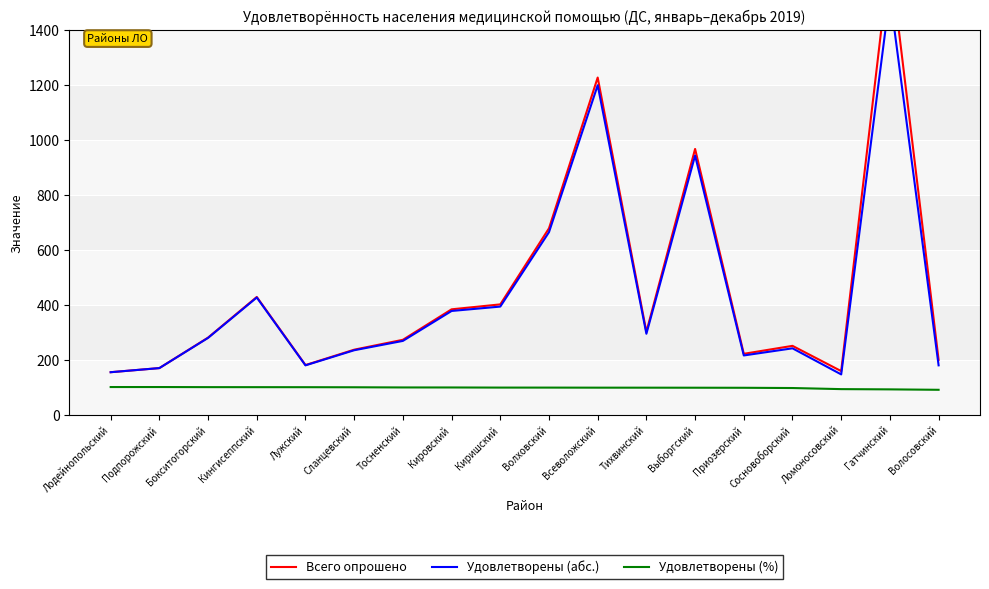

Reading left to right, what are all the values shown in this chart?

Всего опрошено: 154.0	169.0	280.0	428.0	180.0	236.0	272.0	383.0	401.0	678.0	1227.0	301.0	967.0	221.0	250.0	158.0	1669.0	199.0
Удовлетворены (абс.): 154.0	169.0	279.0	426.0	179.0	234.0	268.0	377.0	393.0	664.0	1199.0	294.0	943.0	215.0	241.0	146.0	1527.0	179.0
Удовлетворены (%): 100.0	100.0	99.6	99.5	99.4	99.2	98.5	98.4	98.0	97.9	97.7	97.7	97.5	97.3	96.4	92.4	91.5	90.0